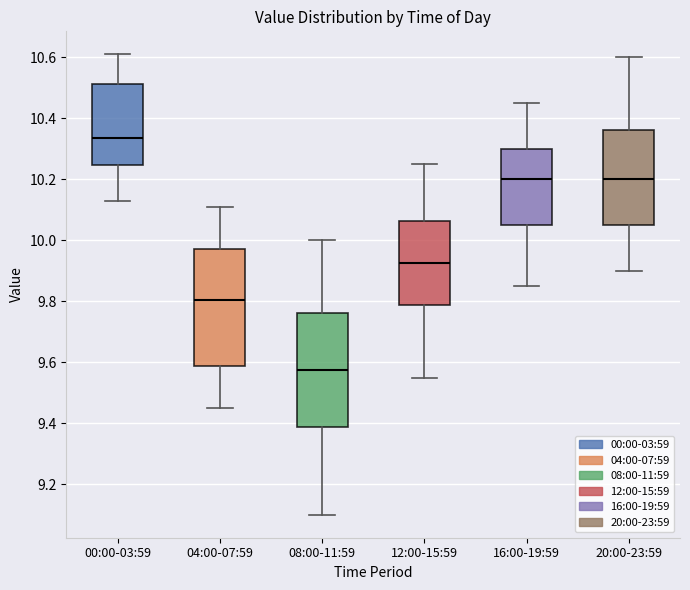

Reading left to right, transcribe this box plot: for each box, give where its median line is, the range the box spans, and where its two whiskers end, as read against the y-axis. The values are not printed on the chart, so give them approximately, as read against the axis.

00:00-03:59: median 10.34, box 10.24 to 10.52, whiskers 10.14 to 10.62
04:00-07:59: median 9.80, box 9.58 to 9.98, whiskers 9.46 to 10.12
08:00-11:59: median 9.58, box 9.38 to 9.76, whiskers 9.10 to 10.00
12:00-15:59: median 9.92, box 9.78 to 10.06, whiskers 9.56 to 10.26
16:00-19:59: median 10.20, box 10.06 to 10.30, whiskers 9.86 to 10.46
20:00-23:59: median 10.20, box 10.06 to 10.36, whiskers 9.90 to 10.60